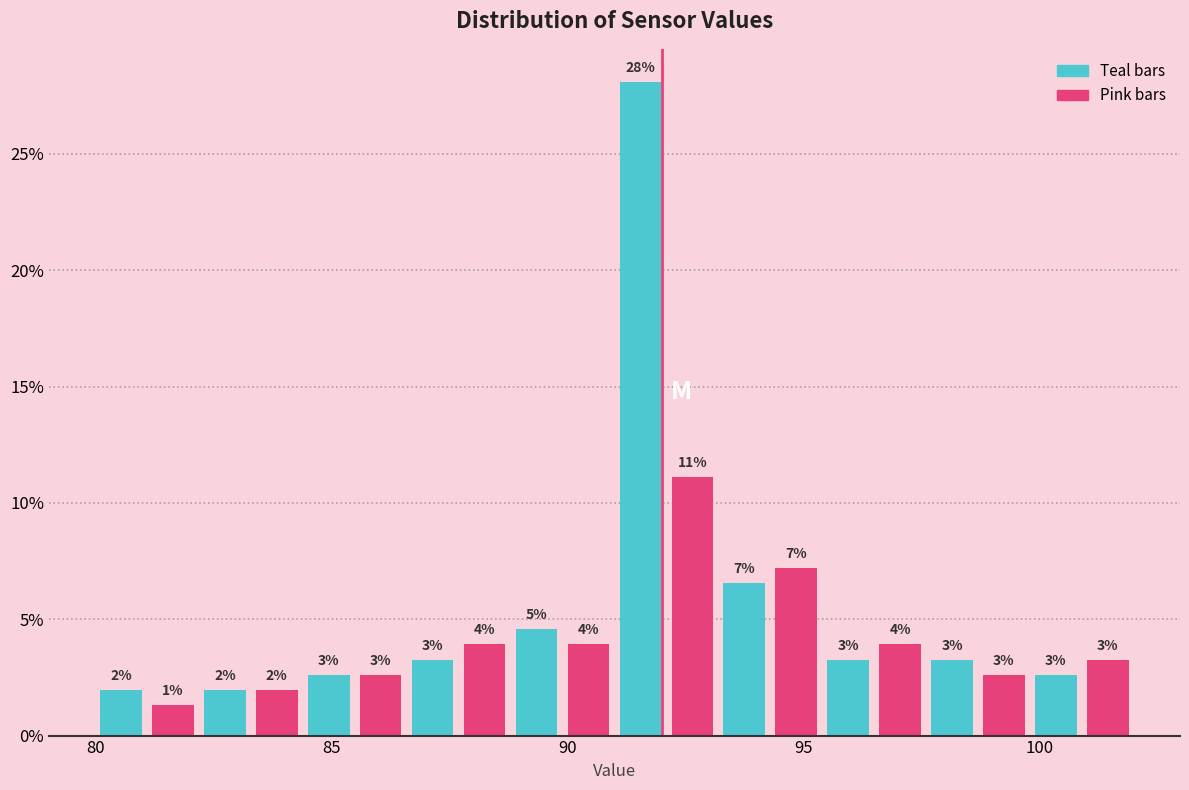

Read against the x-axis, roughly where is the centre of the tallest bar?

91.5